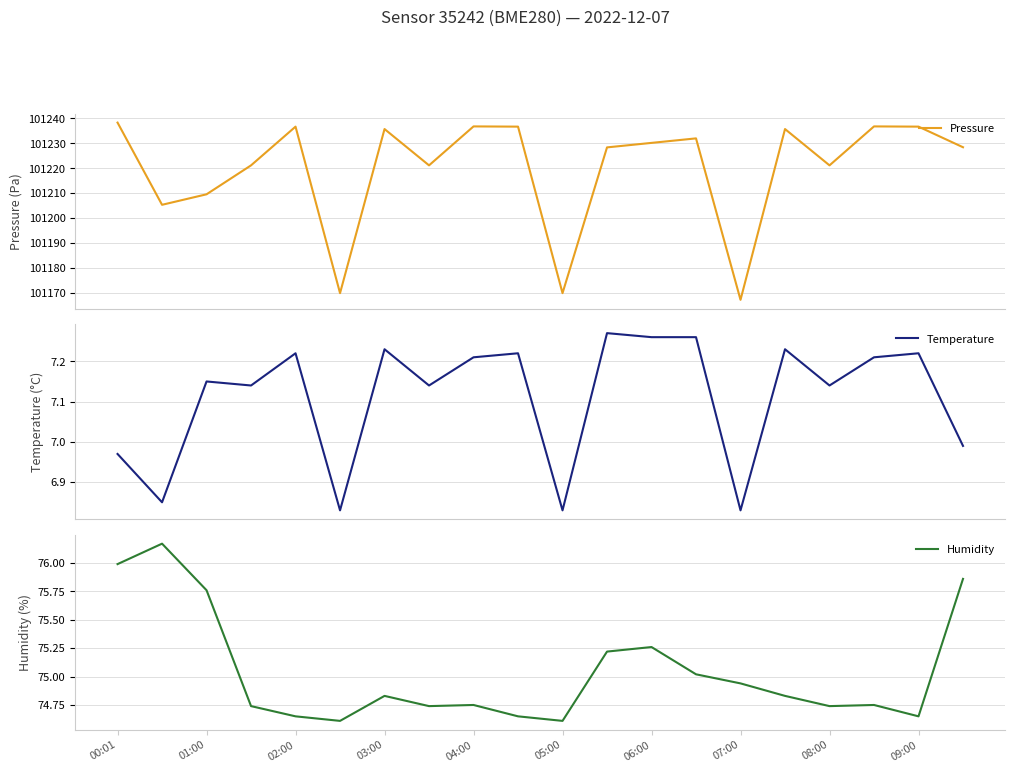

Is this an area chart (filled region under the line)?

No